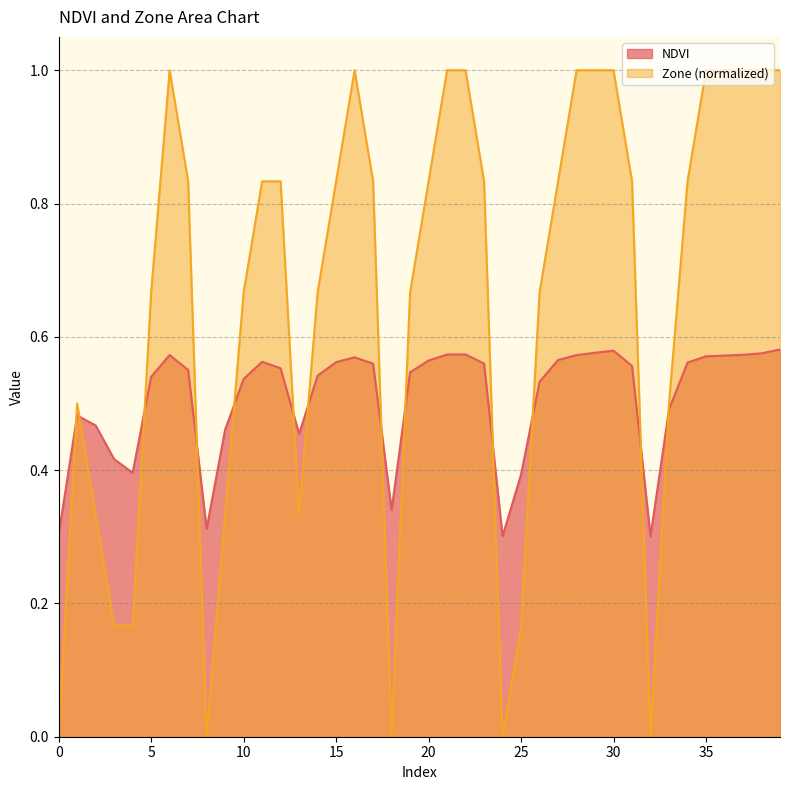

Does the chart display data point markers on the line(s)?

No